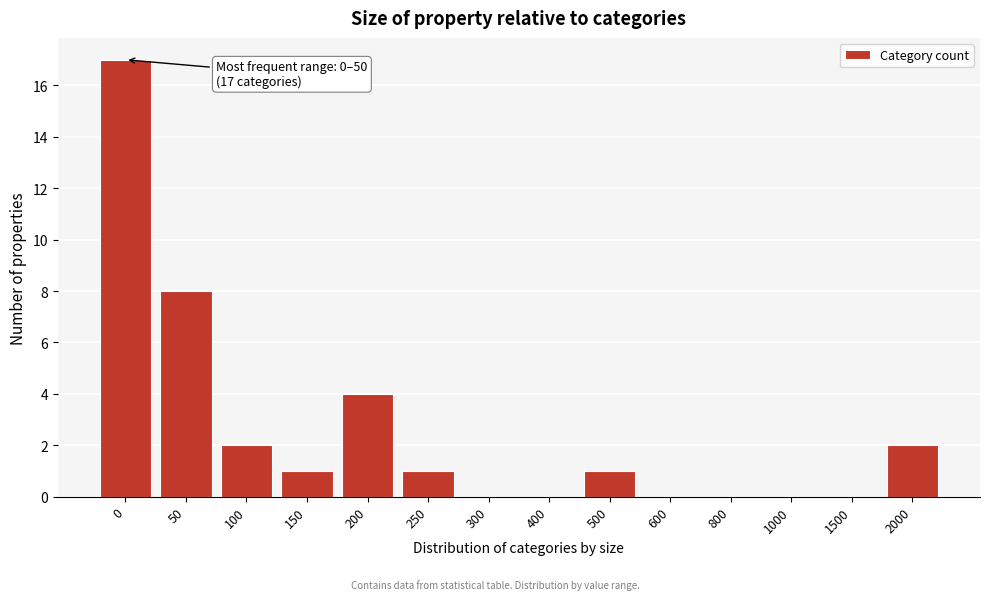

Reading right to left, what are all the values shown in this chart?

2000=2	1500=0	1000=0	800=0	600=0	500=1	400=0	300=0	250=1	200=4	150=1	100=2	50=8	0=17